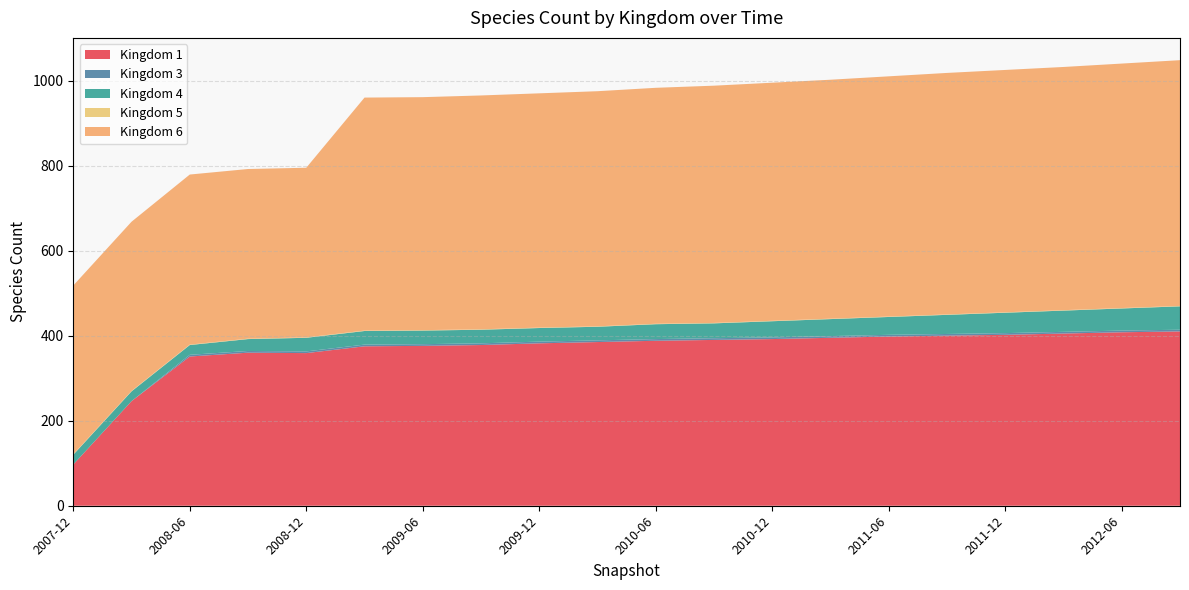

Reading left to right, list all the values displayed in this chart.

1: 97	246	351	360	359	375	376	378	382	385	388	390	392	395	398	400	402	405	408	410
3: 0	0	4	4	4	4	4	4	4	4	4	4	4	4	4	4	4	4	4	4
4: 23	23	23	28	32	32	32	32	32	32	35	35	38	40	42	45	48	50	52	55
5: 1	1	1	1	1	1	1	1	1	1	1	1	1	1	1	1	1	1	1	1
6: 397	398	400	399	399	548	548	550	551	553	555	558	560	562	565	568	570	572	575	578